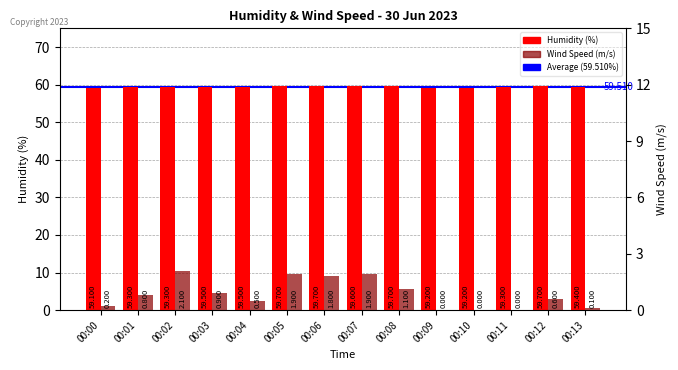

At which category is the sum across all series the highest?

00:02